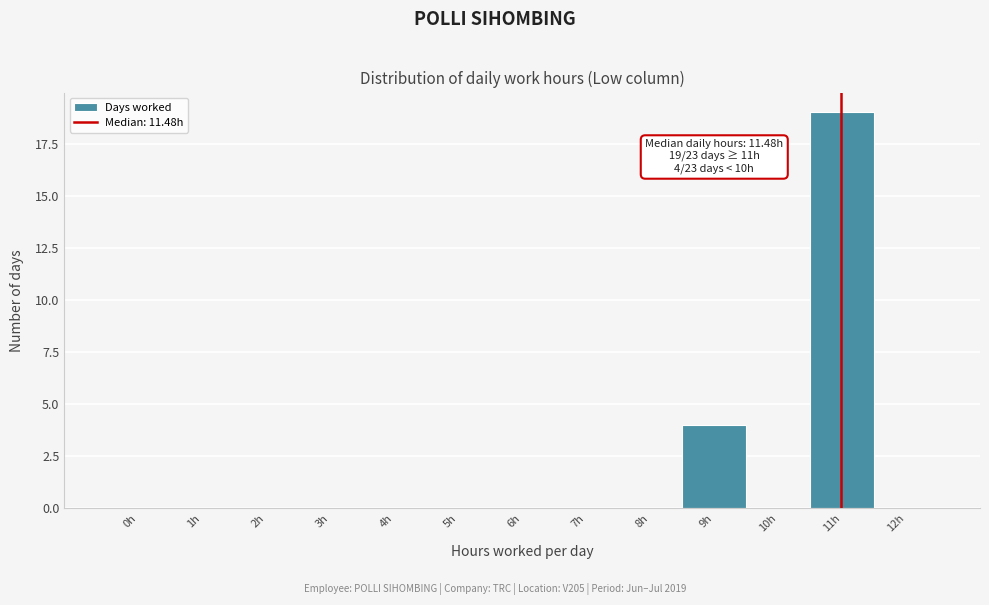

Reading left to right, extract all data points from this chart.

0h=0	1h=0	2h=0	3h=0	4h=0	5h=0	6h=0	7h=0	8h=0	9h=4	10h=0	11h=19	12h=0